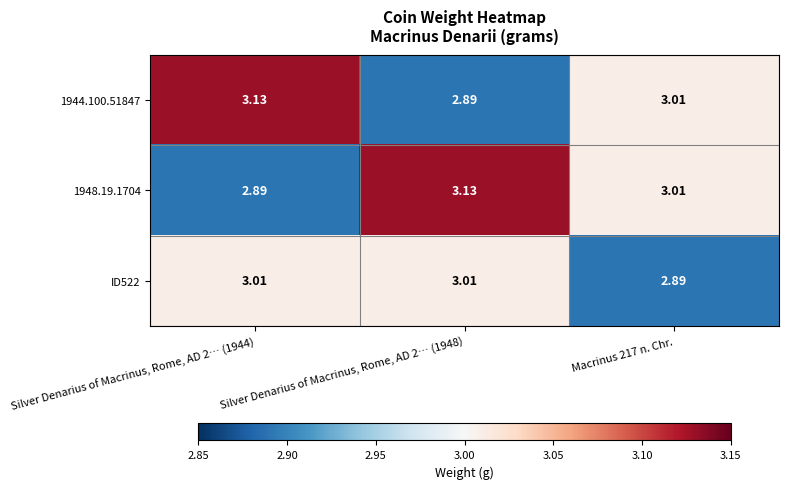

Which series has the largest total across all categories?

1944.100.51847